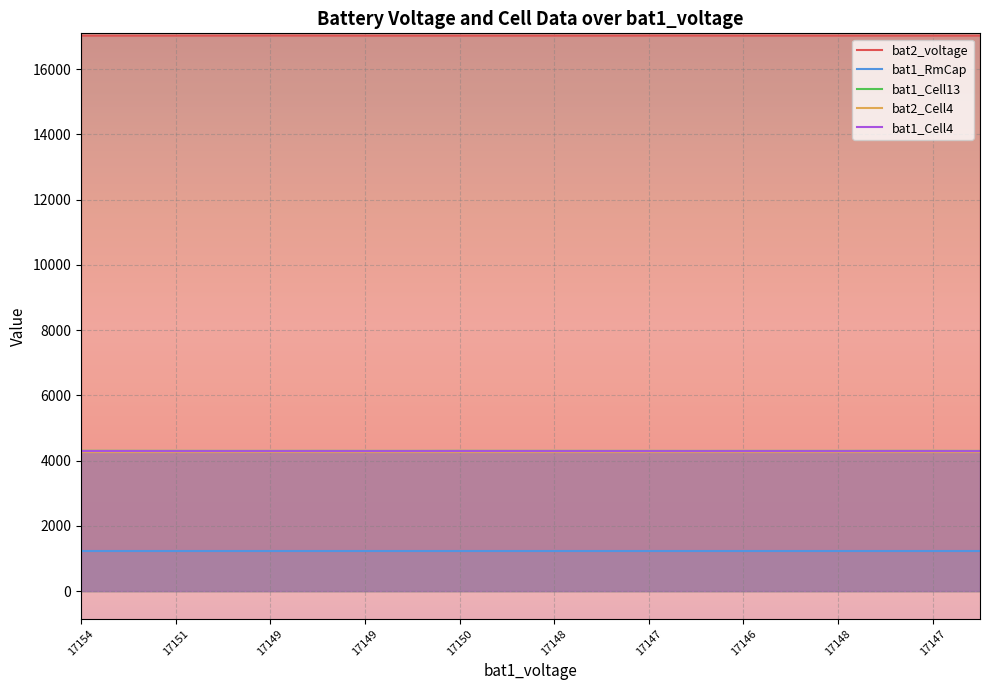

What are all the series names shown in the legend?

bat2_voltage, bat1_RmCap, bat1_Cell13, bat2_Cell4, bat1_Cell4